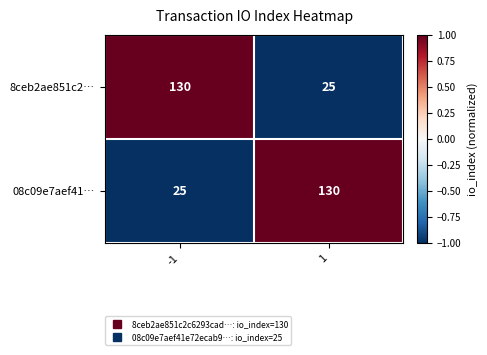

Reading left to right, transcribe all the data shown in this chart.

8ceb2ae851c2…: 130	25
08c09e7aef41…: 25	130